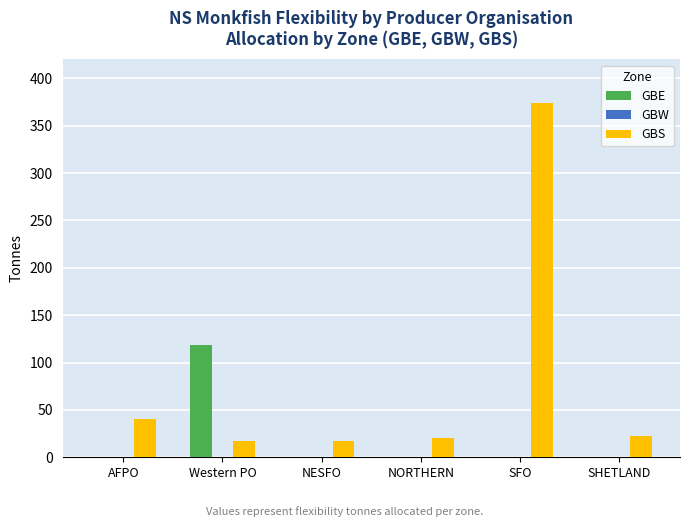

Which series has the widest spread of values?

GBS